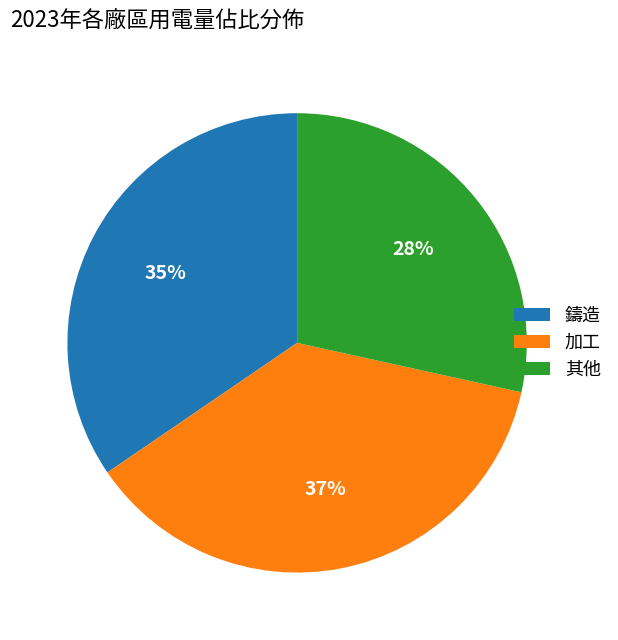

The 加工 slice represents 37% of the pie. True or false?

True